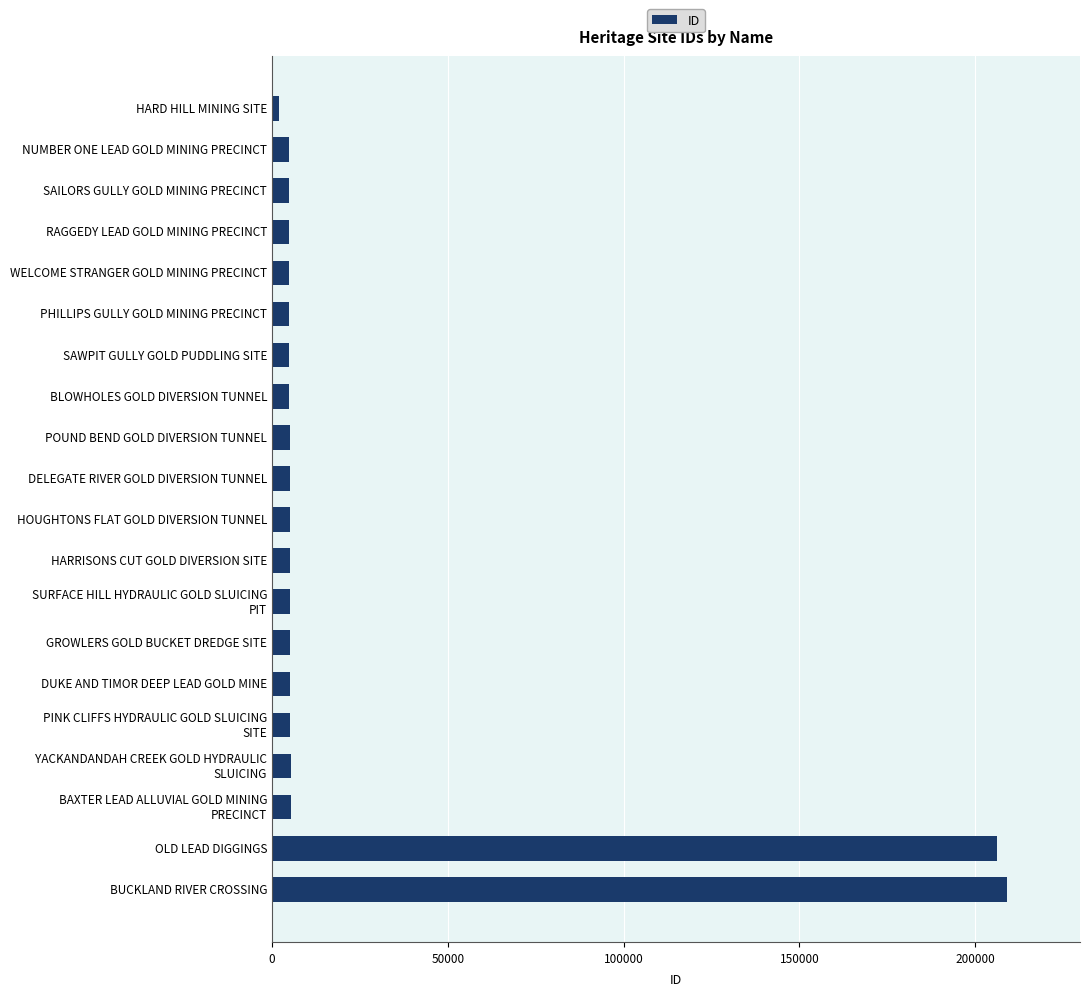

How many bars are there in total?

20